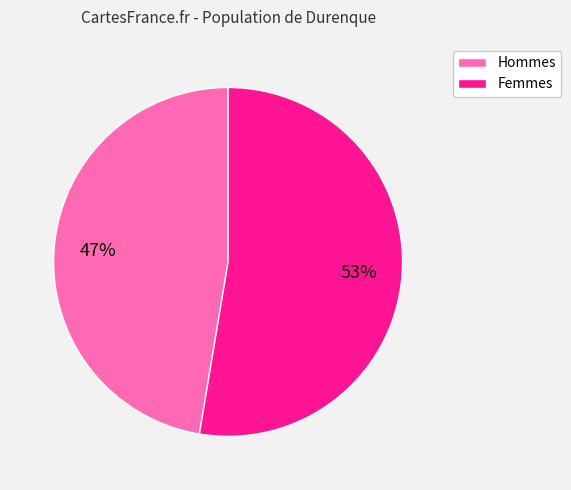

To the nearest percent, what is the average slice percentage?

50%